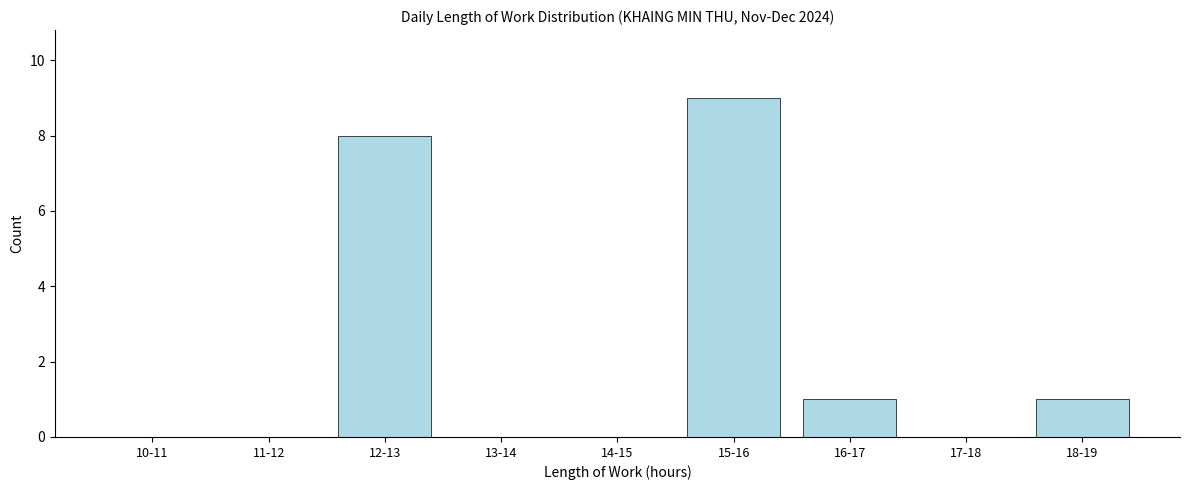

Reading right to left, what are all the values shown in this chart?

18-19=1	17-18=0	16-17=1	15-16=9	14-15=0	13-14=0	12-13=8	11-12=0	10-11=0